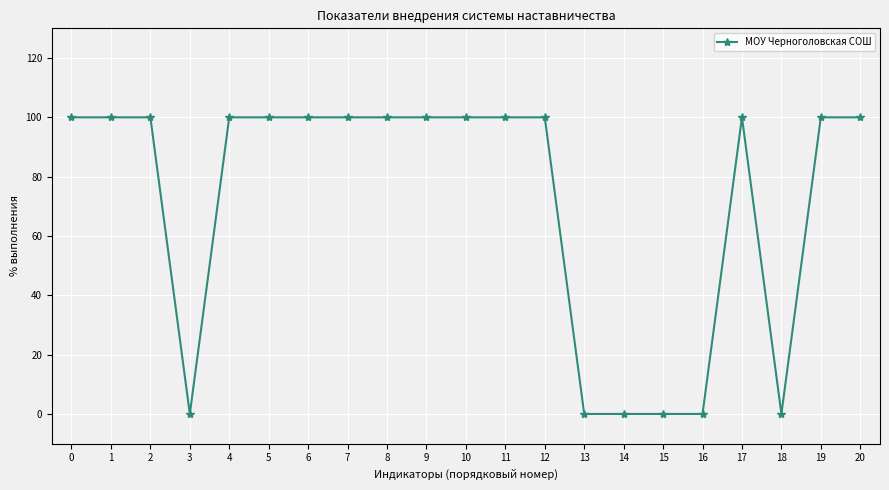

What is the value of the 3rd point from the left?

100